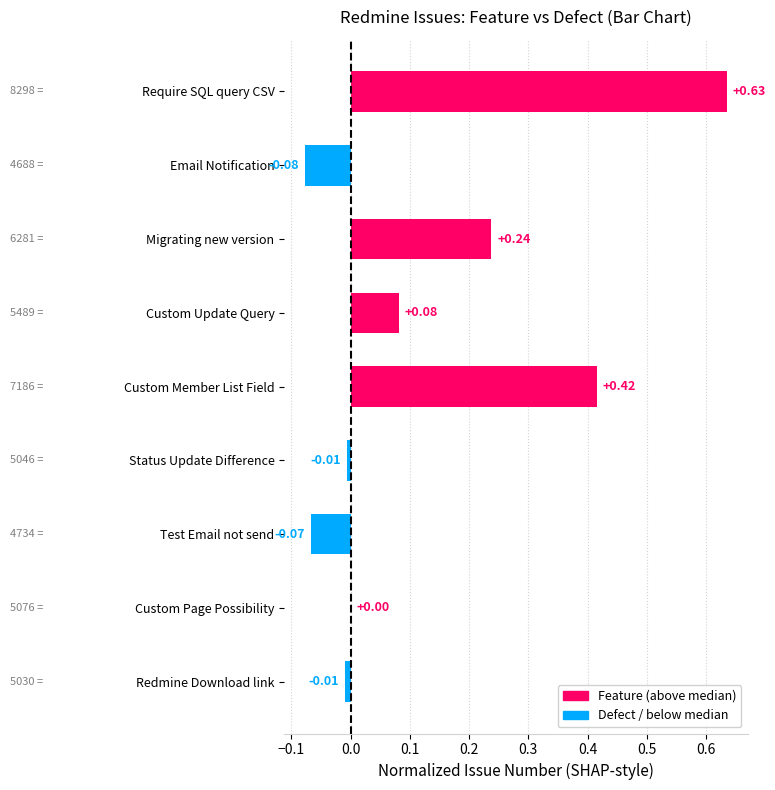

Does the chart contain stacked bars?

No